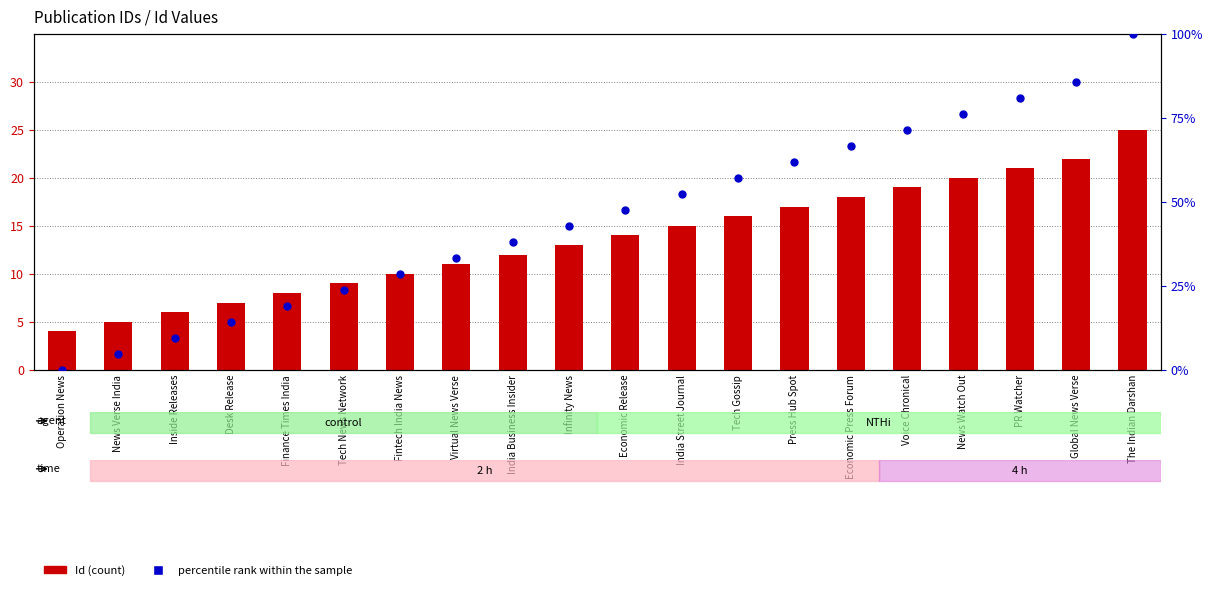

What is the total value across all series at Press Hub Spot?

78.9